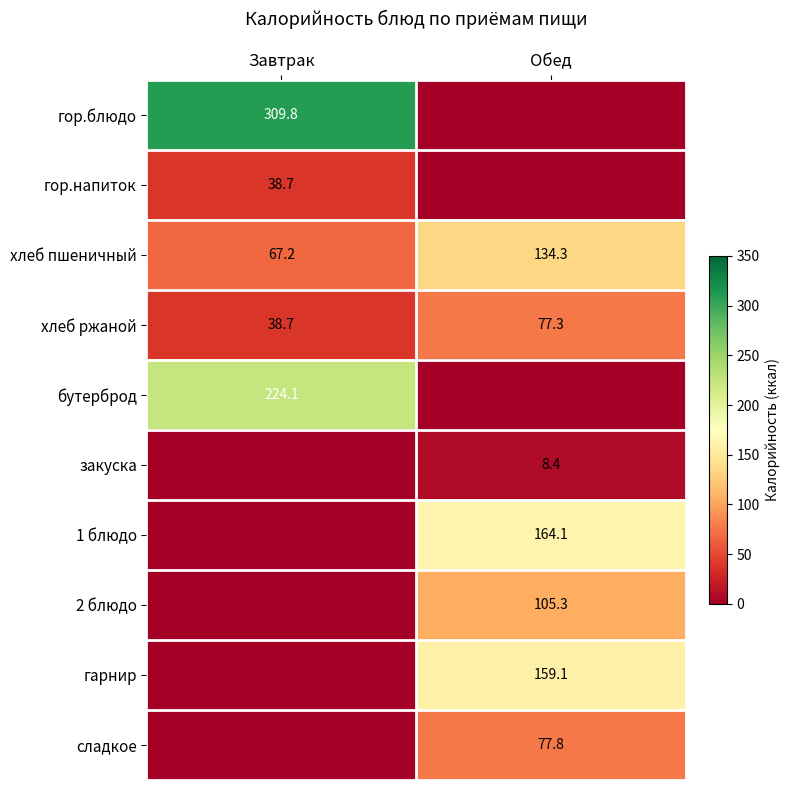

What is the sum of the хлеб ржаной values at Завтрак and Обед?

116.0